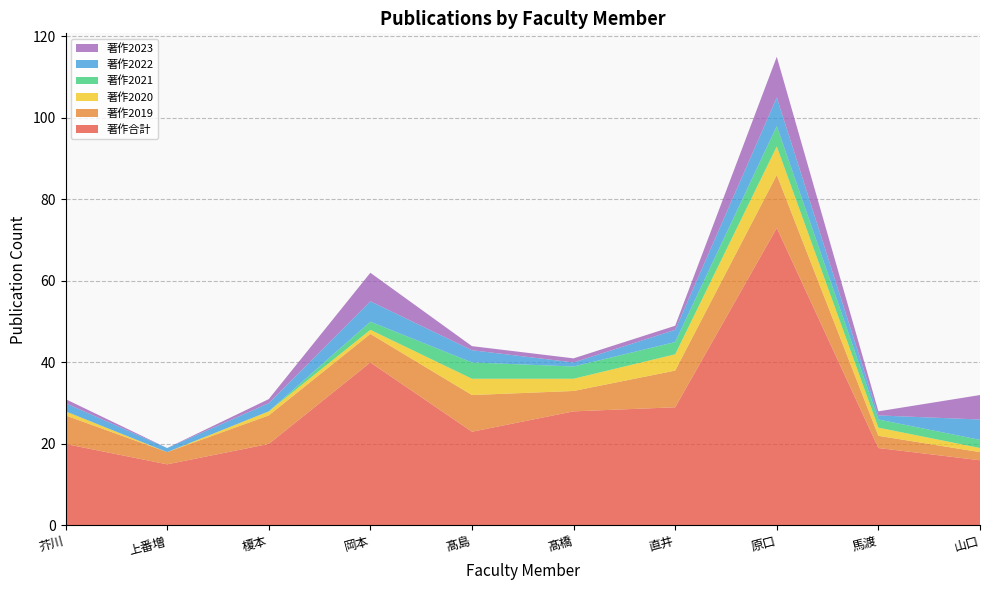

Reading left to right, what are all the values shown in this chart?

著作合計: 芥川=20	上番増=15	榎本=20	岡本=40	髙島=23	髙橋=28	直井=29	原口=73	馬渡=19	山口=16
著作2019: 芥川=7	上番増=3	榎本=7	岡本=7	髙島=9	髙橋=5	直井=9	原口=13	馬渡=3	山口=2
著作2020: 芥川=1	上番増=0	榎本=1	岡本=1	髙島=4	髙橋=3	直井=4	原口=7	馬渡=2	山口=1
著作2021: 芥川=0	上番増=0	榎本=0	岡本=2	髙島=4	髙橋=3	直井=3	原口=5	馬渡=2	山口=2
著作2022: 芥川=2	上番増=1	榎本=2	岡本=5	髙島=3	髙橋=1	直井=3	原口=7	馬渡=1	山口=5
著作2023: 芥川=1	上番増=0	榎本=1	岡本=7	髙島=1	髙橋=1	直井=1	原口=10	馬渡=1	山口=6